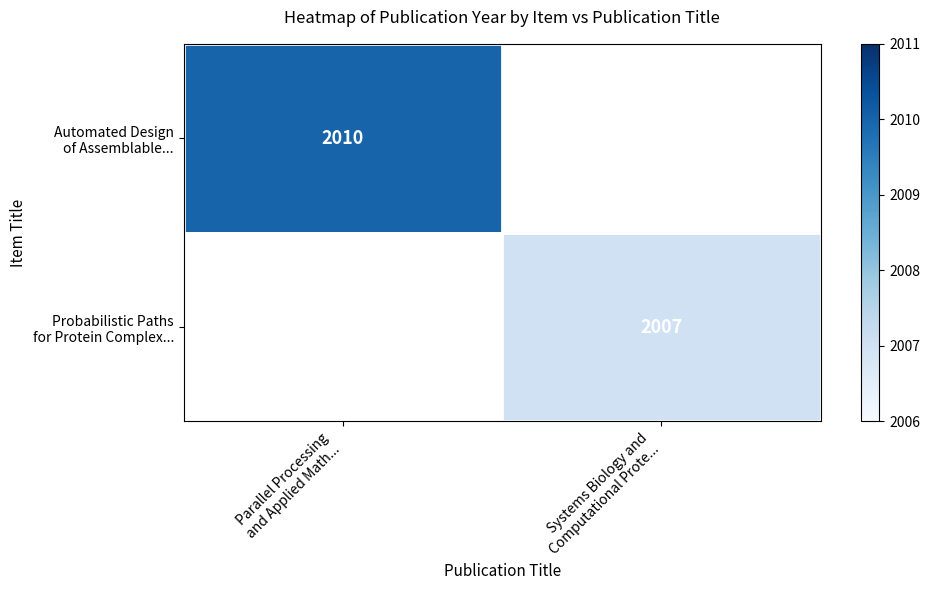

Rank the categories by Automated Design of Assemblable... value from lowest to highest.

Parallel Processing and Applied Math..., Systems Biology and Computational Prote...